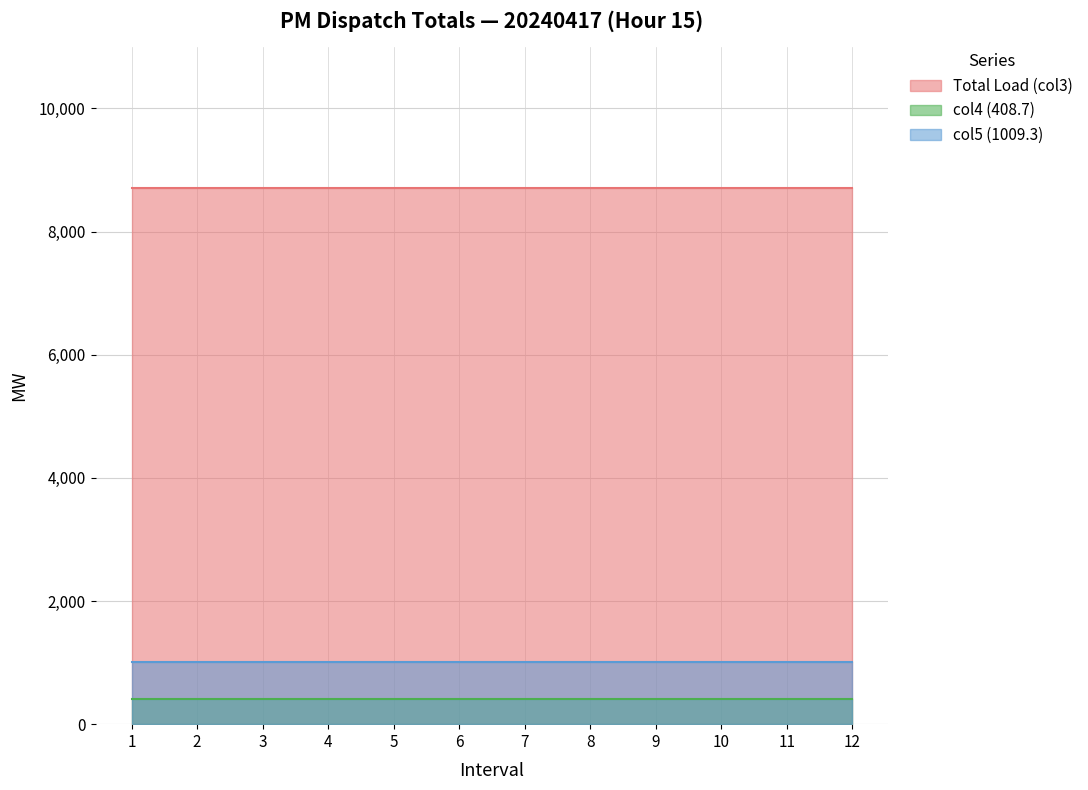

What value does the col4 (408.7) series have at 2?

408.7